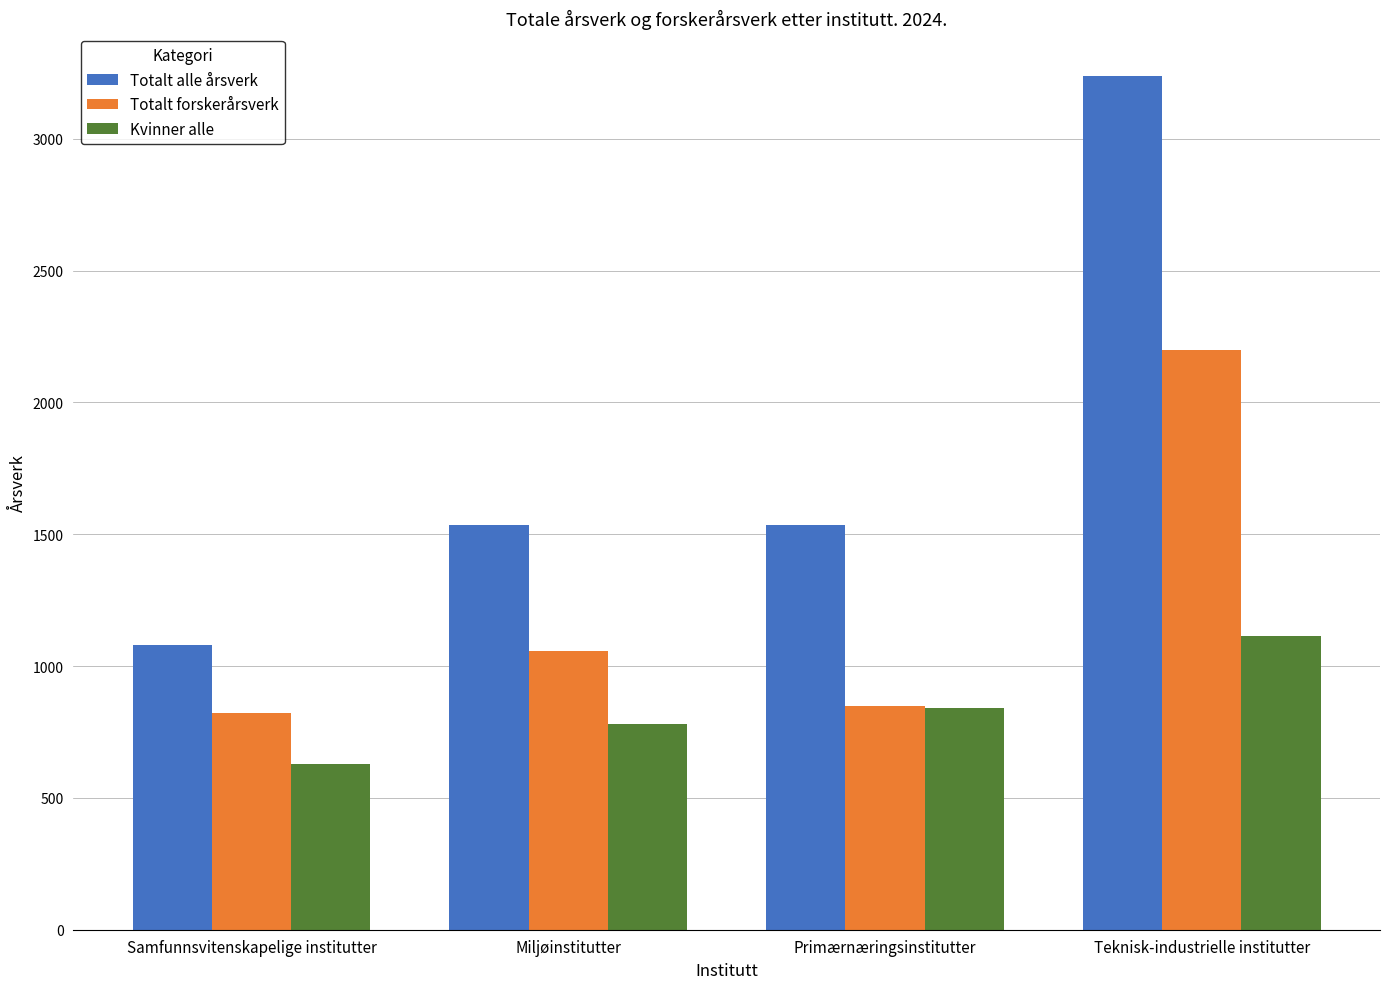

What value does the Kvinner alle series have at Miljøinstitutter?

781.4